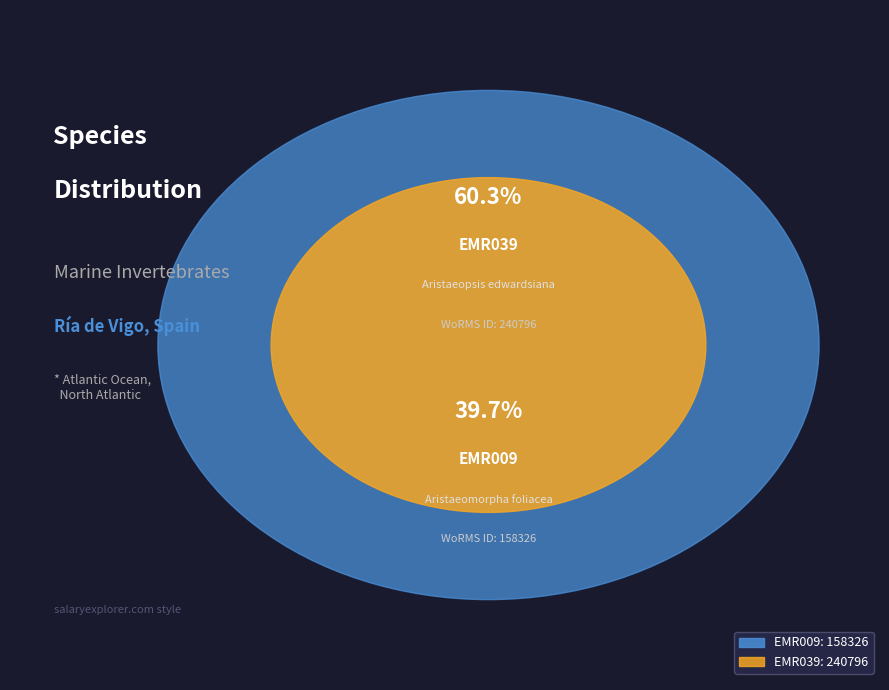

To the nearest percent, what is the average slice percentage?

50%